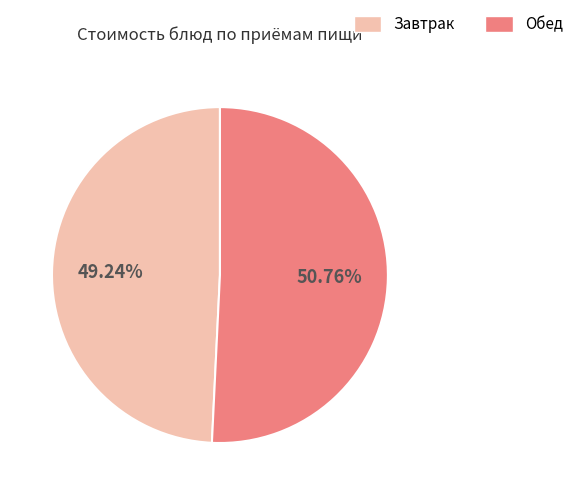

Does any single category account for the majority?

Yes